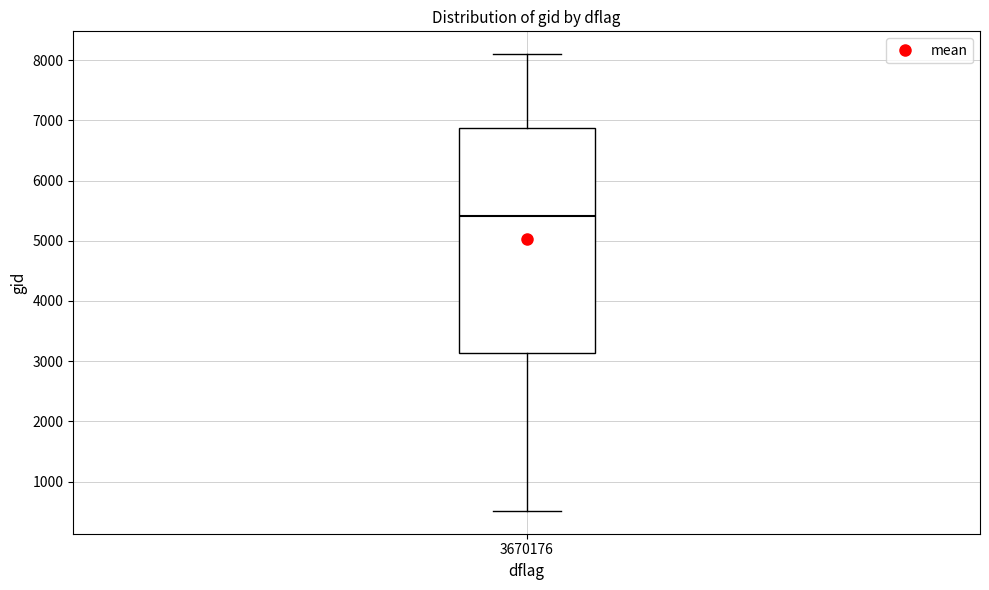

Transcribe this box plot: give where the median line is, the range the box spans, and where the two whiskers end, as read against the y-axis. The values are not printed on the chart, so give them approximately, as read against the axis.

median 5400, box 3100 to 6900, whiskers 500 to 8100